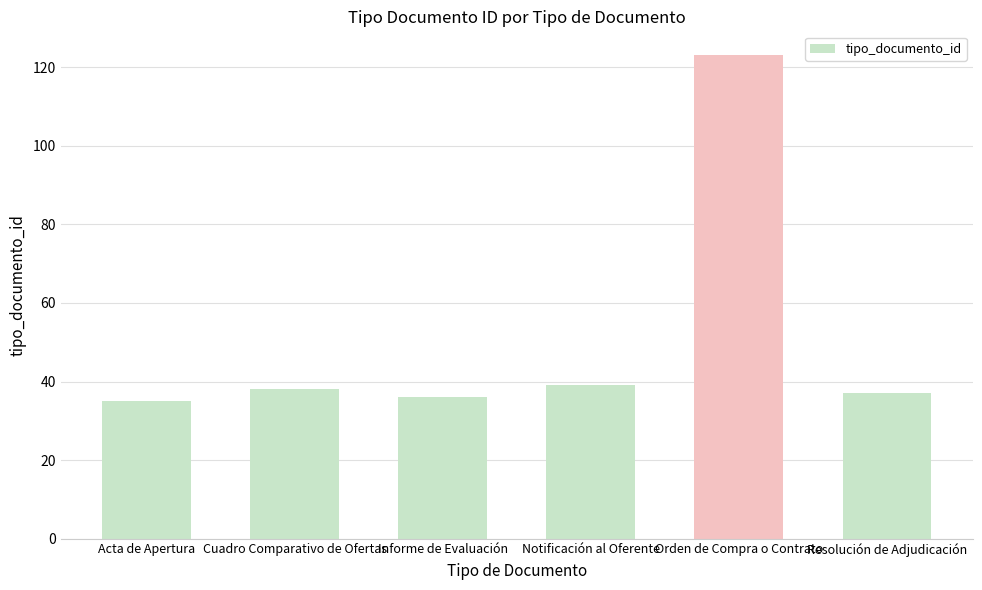

The chart shows a value of 35 at Acta de Apertura. True or false?

True